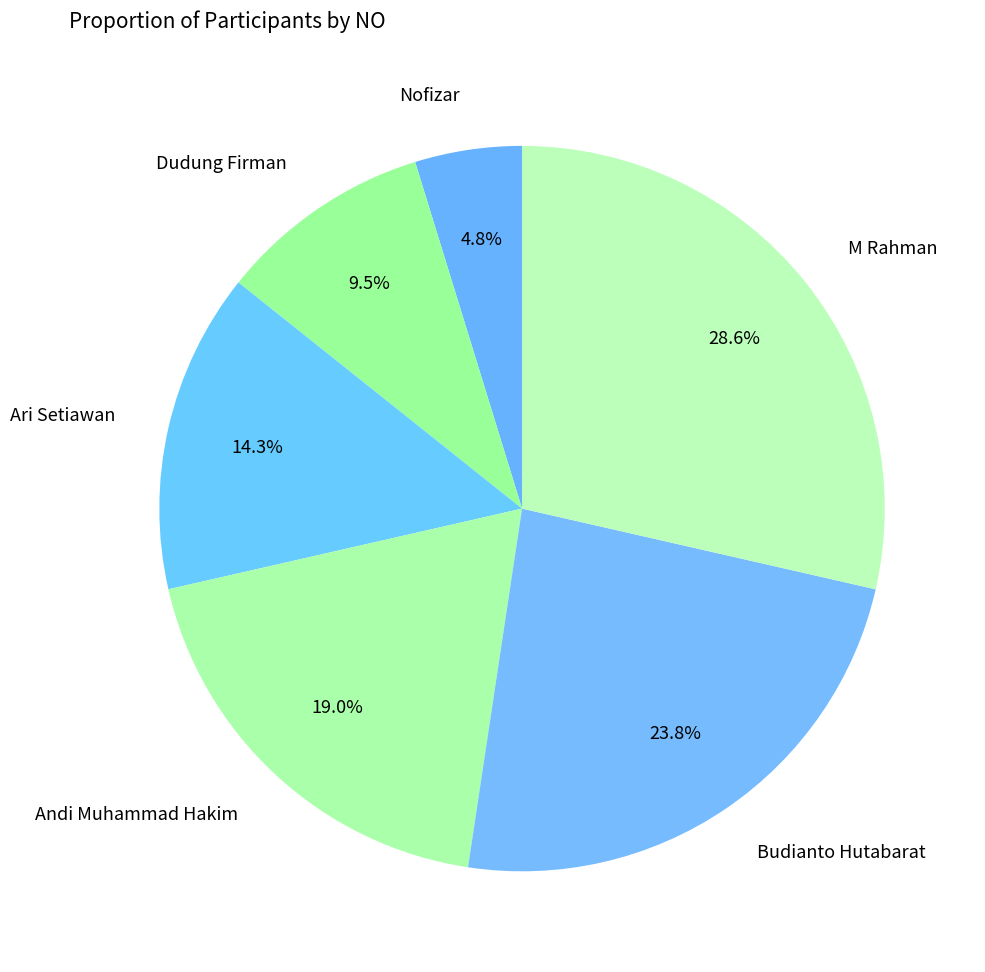

What percentage is the M Rahman slice, to the nearest percent?

29%